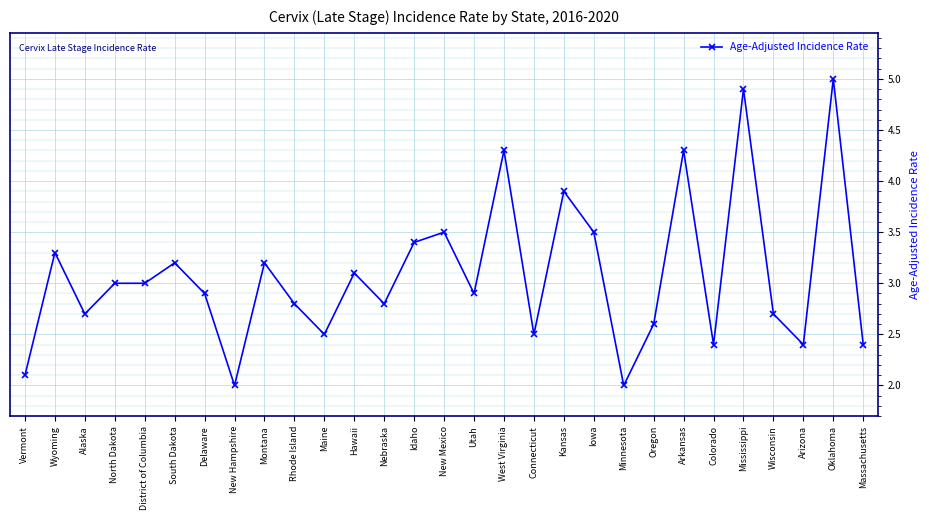

Reading left to right, list all the values displayed in this chart.

Vermont=2.1	Wyoming=3.3	Alaska=2.7	North Dakota=3.0	District of Columbia=3.0	South Dakota=3.2	Delaware=2.9	New Hampshire=2.0	Montana=3.2	Rhode Island=2.8	Maine=2.5	Hawaii=3.1	Nebraska=2.8	Idaho=3.4	New Mexico=3.5	Utah=2.9	West Virginia=4.3	Connecticut=2.5	Kansas=3.9	Iowa=3.5	Minnesota=2.0	Oregon=2.6	Arkansas=4.3	Colorado=2.4	Mississippi=4.9	Wisconsin=2.7	Arizona=2.4	Oklahoma=5.0	Massachusetts=2.4